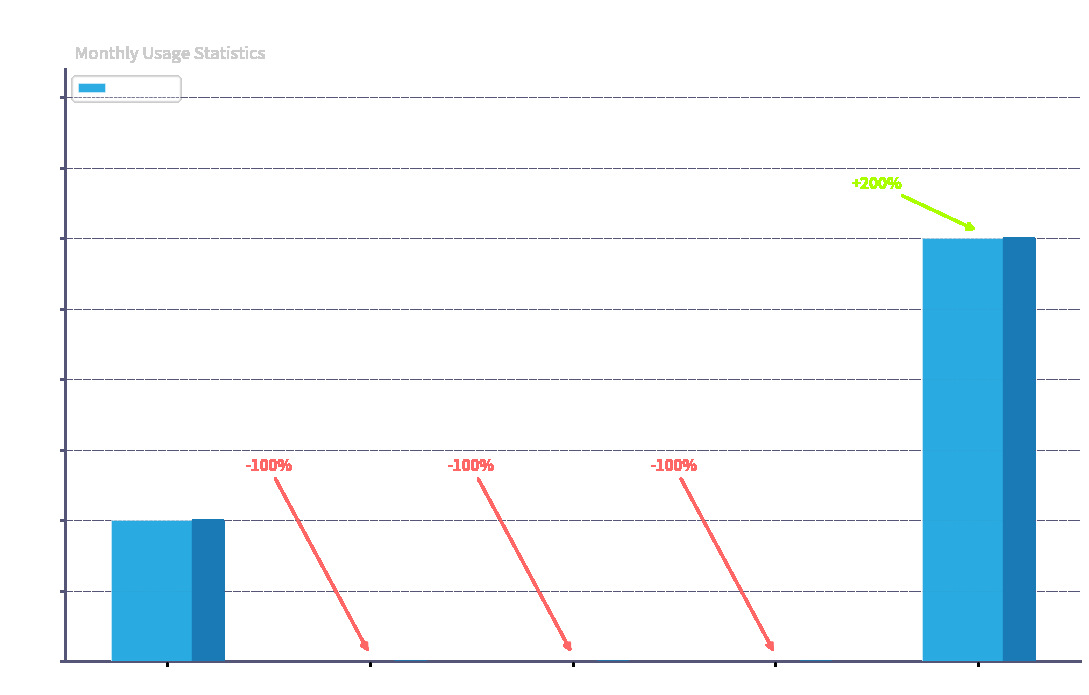

Reading right to left, transcribe all the data shown in this chart.

3	0	0	0	1